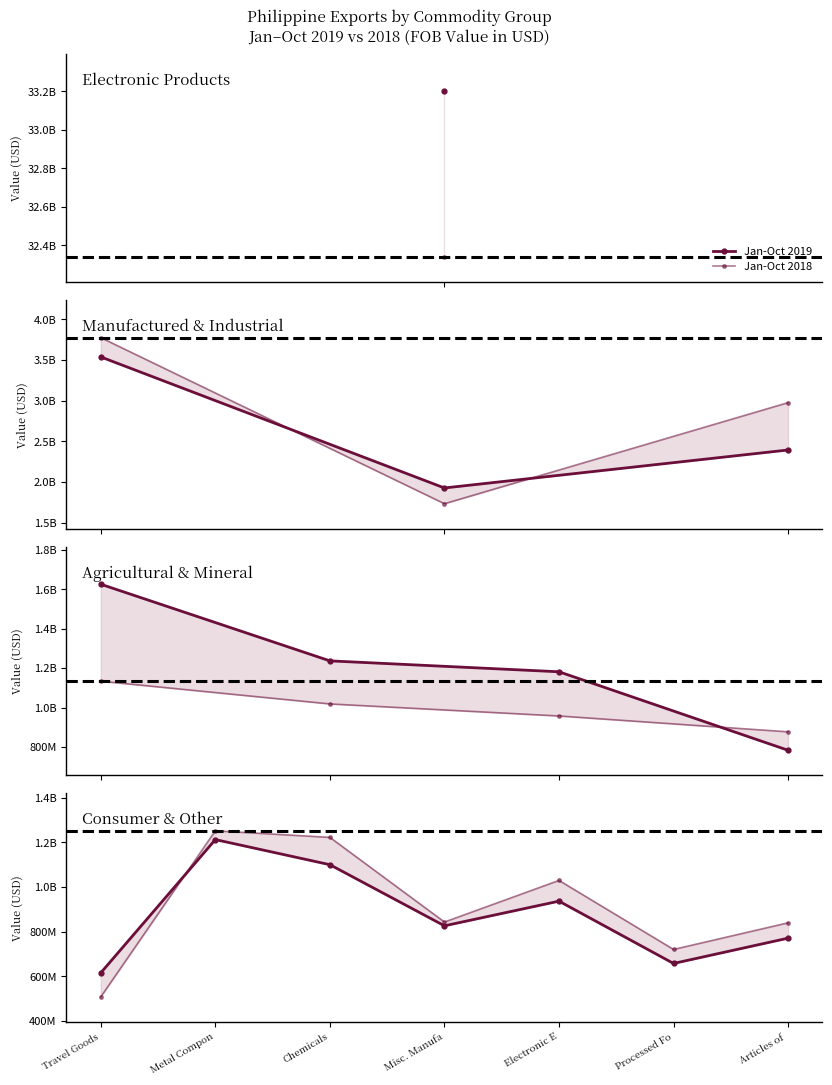

What position from the left is Misc. Manufa?

4